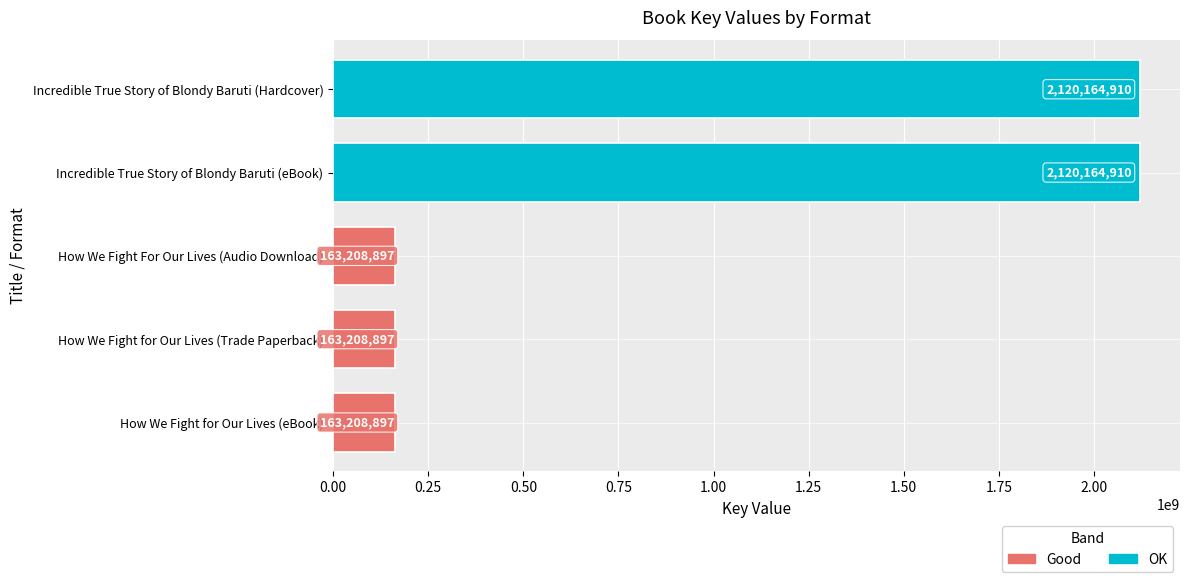

What is the smallest value displayed?

163208897